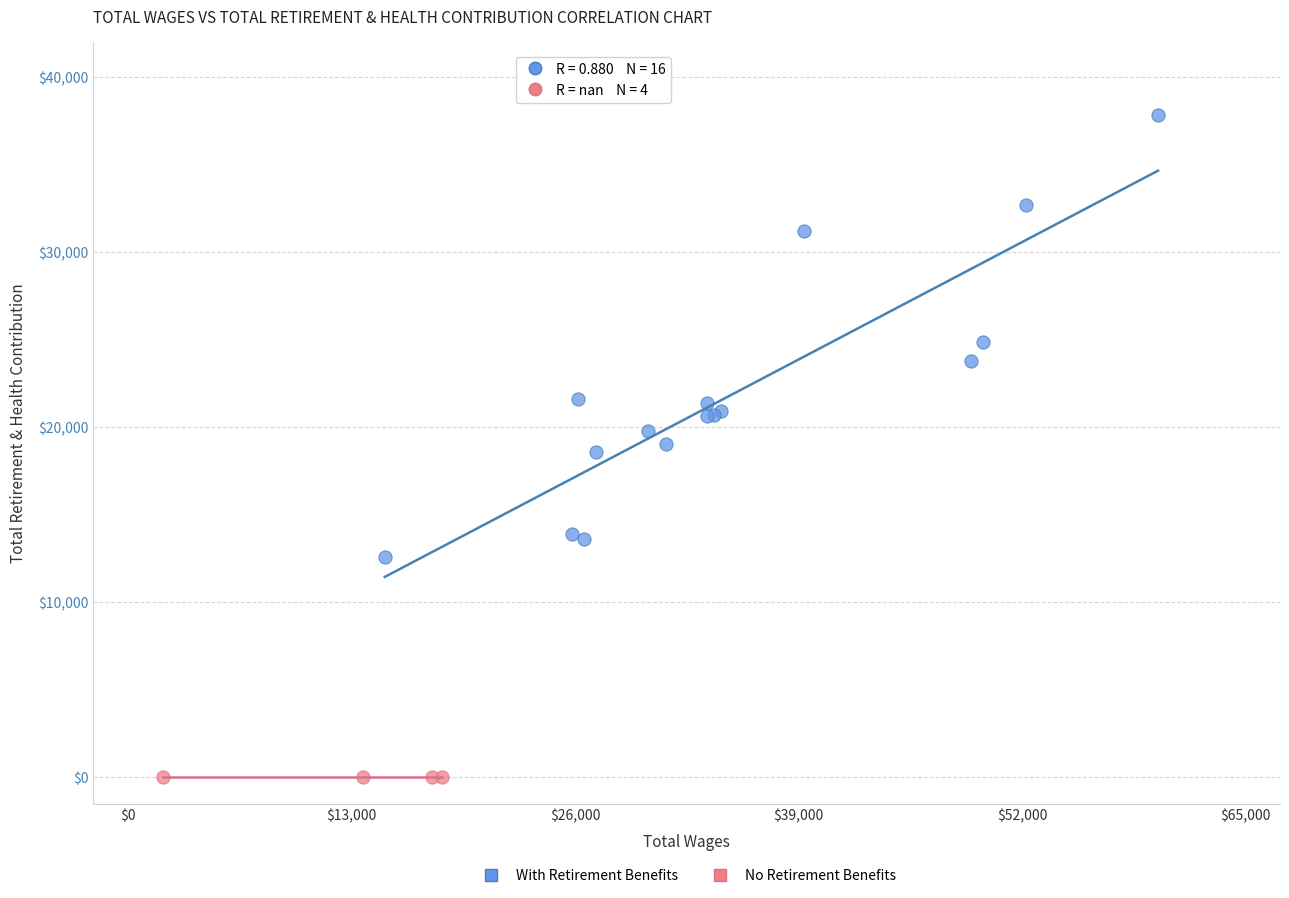

Which series reaches the minimum Y coordinate?

No Retirement Benefits